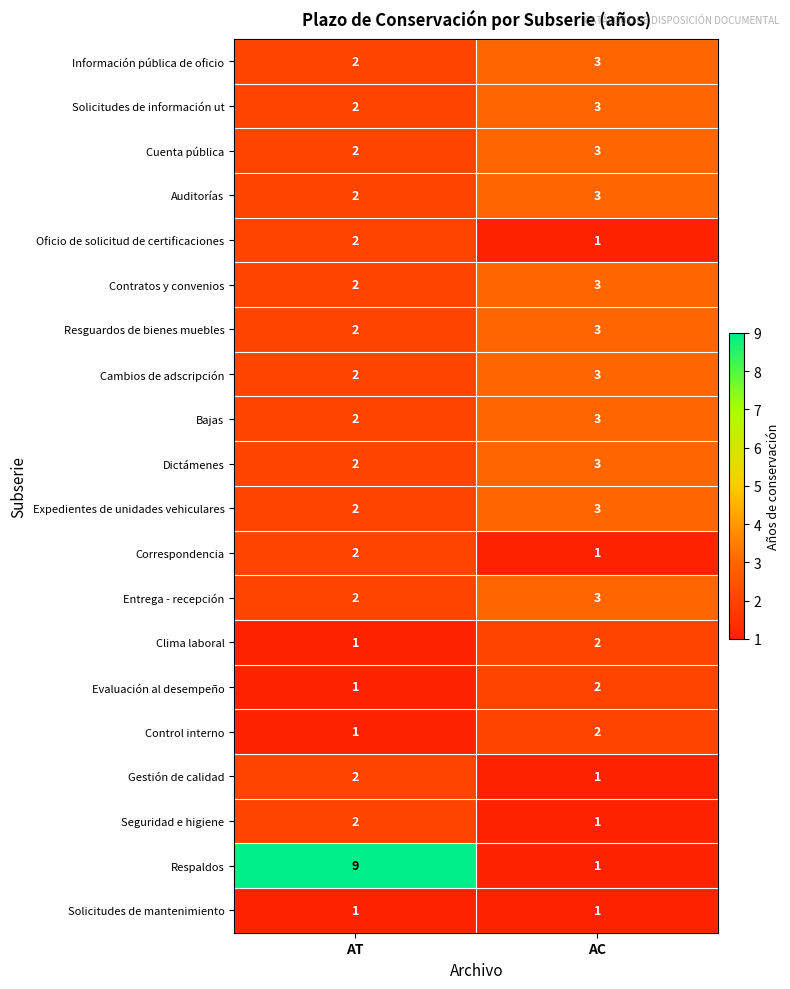

True or false: Expedientes de unidades vehiculares has a value of 4 at AC.

False